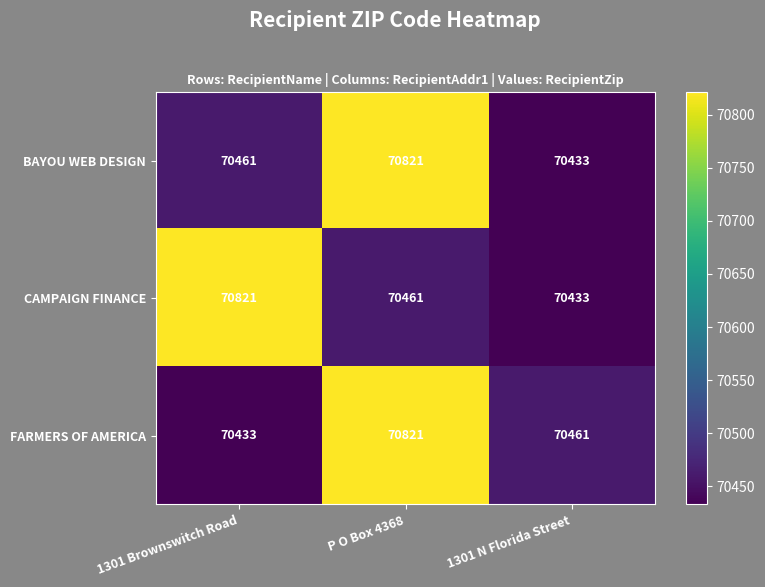

What is the total value across all series at P O Box 4368?

212103